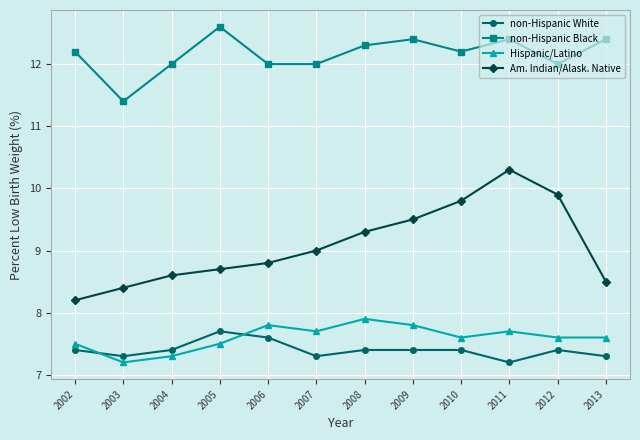

True or false: non-Hispanic Black and Am. Indian/Alask. Native cross at least once.

False